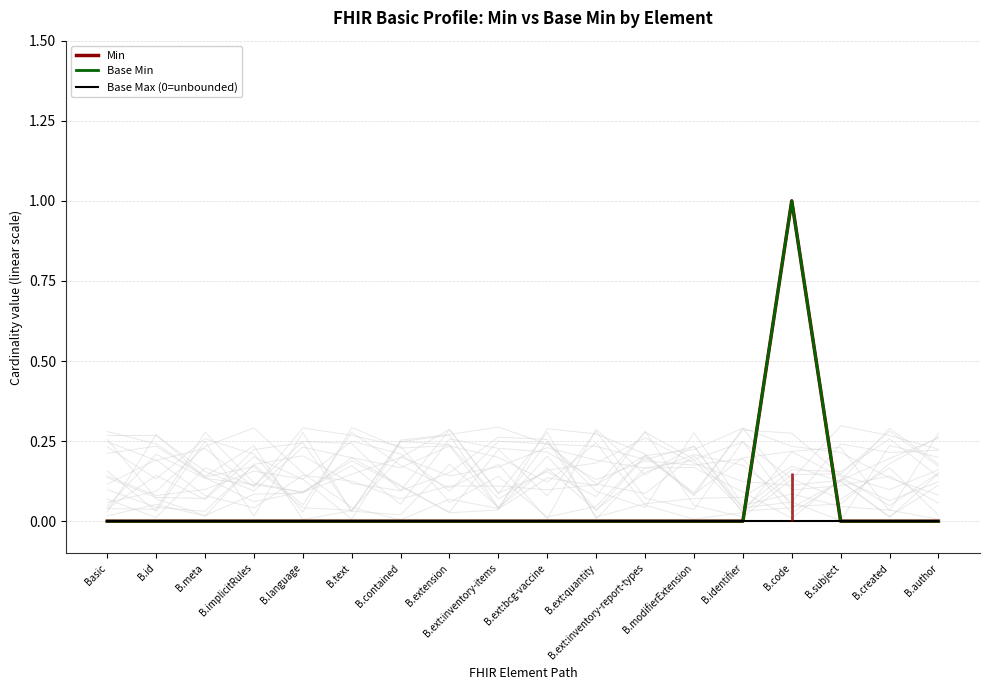

At which label does Base Max (0=unbounded) reach its minimum?

Basic